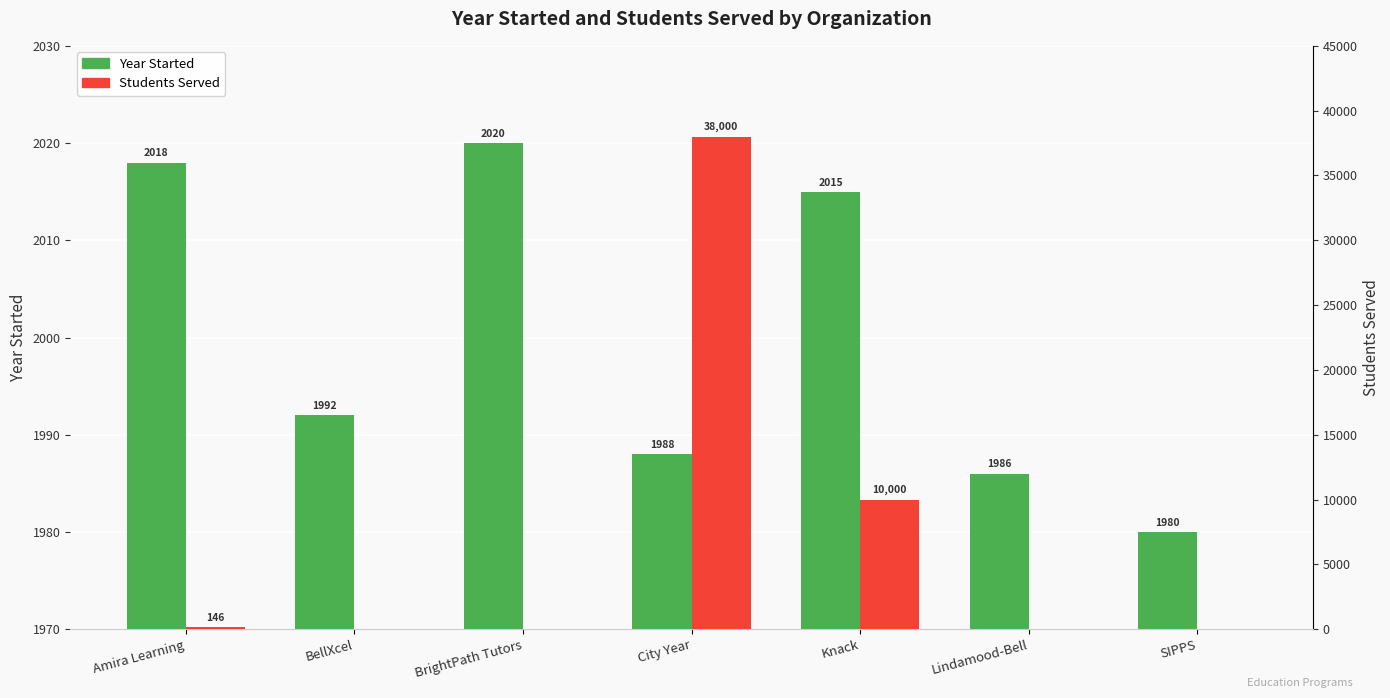

True or false: Students Served has a value of -17103 at BrightPath Tutors.

False